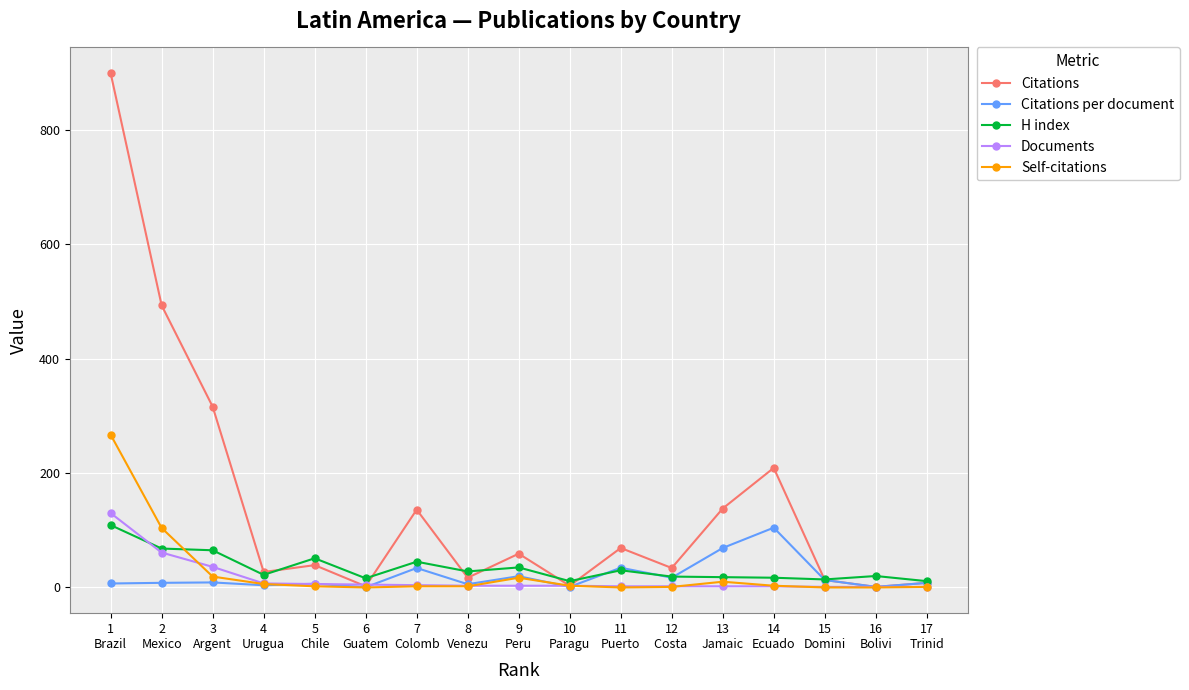

How many data points in Citations per document are less than 8?

7